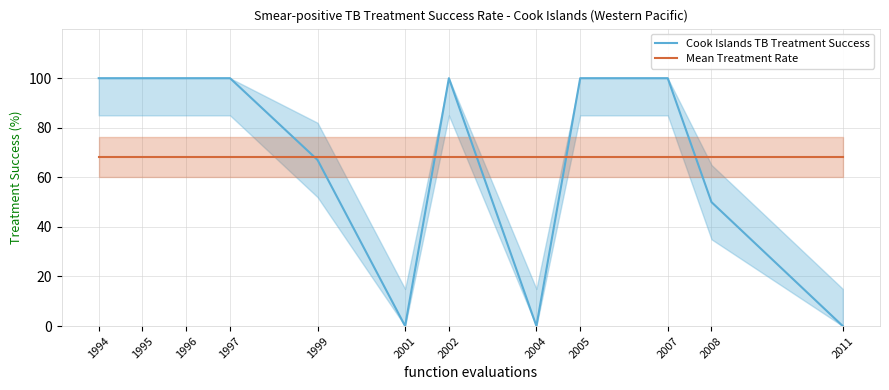

Which series ends up on top after the final intersection of Cook Islands TB Treatment Success and Mean Treatment Rate?

Mean Treatment Rate